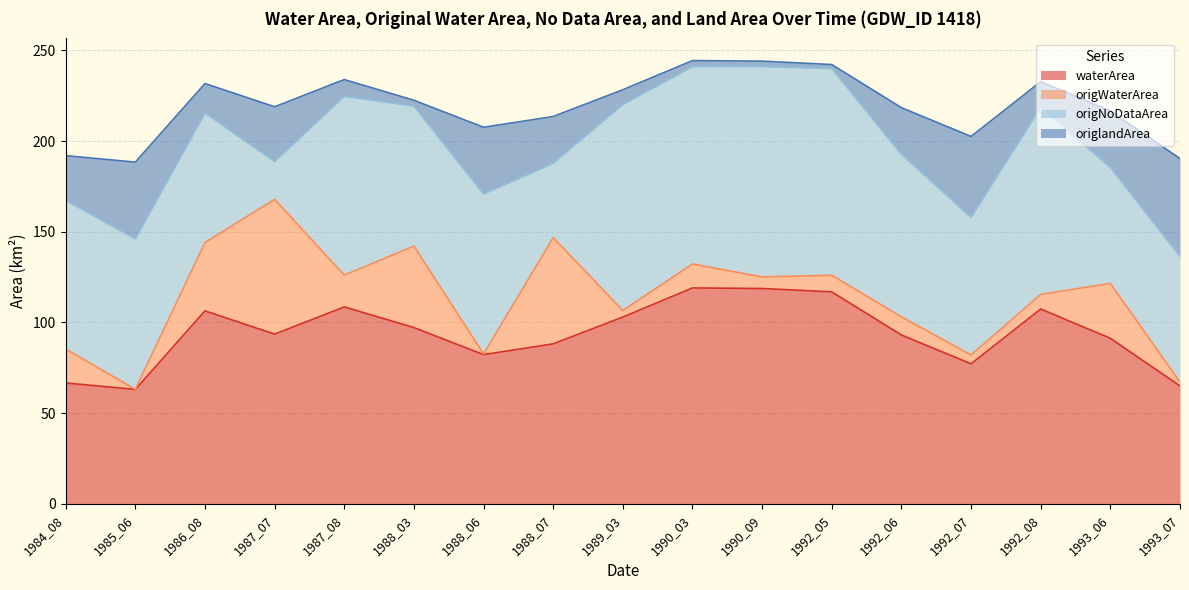

Rank the series at 1993_06 from lowest to highest value.

origWaterArea, origlandArea, origNoDataArea, waterArea